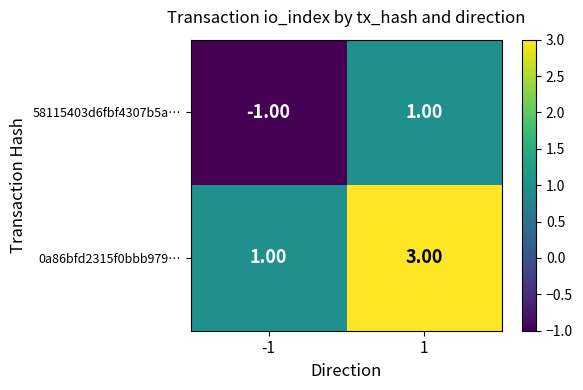

What is the sum of the 0a86bfd2315f0bbb979… values at 1 and -1?

4